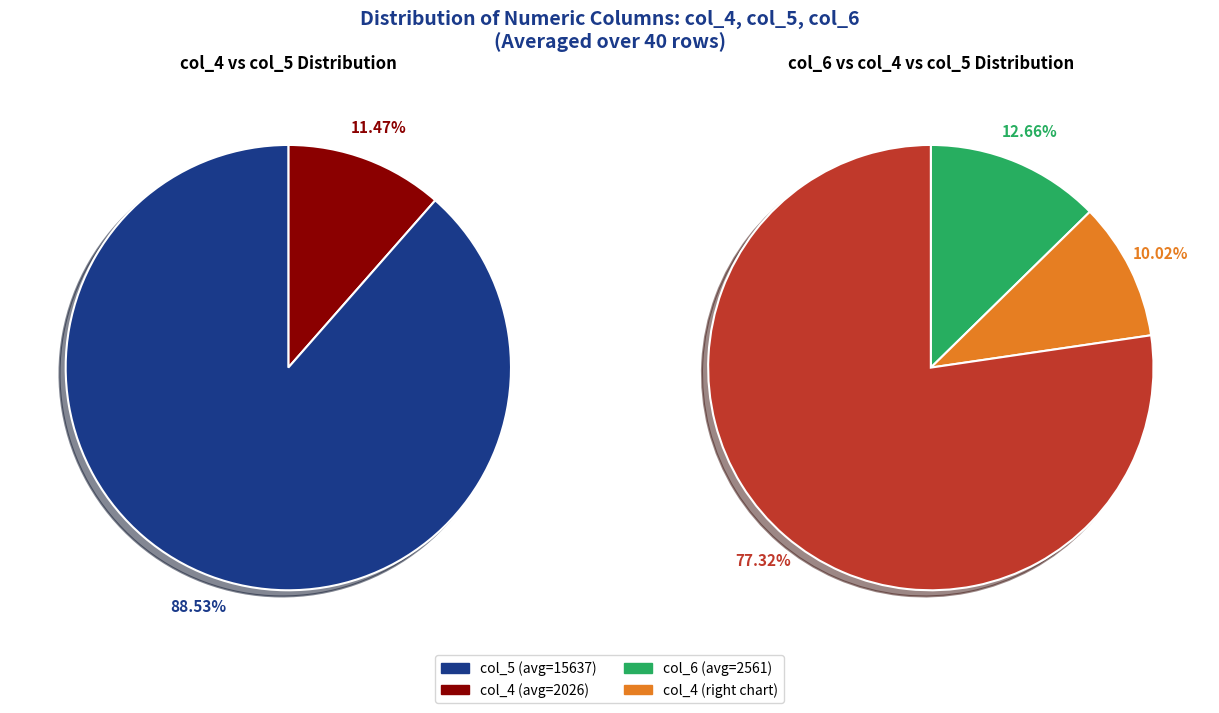

Is it true that 32 is 1% of the pie?

False